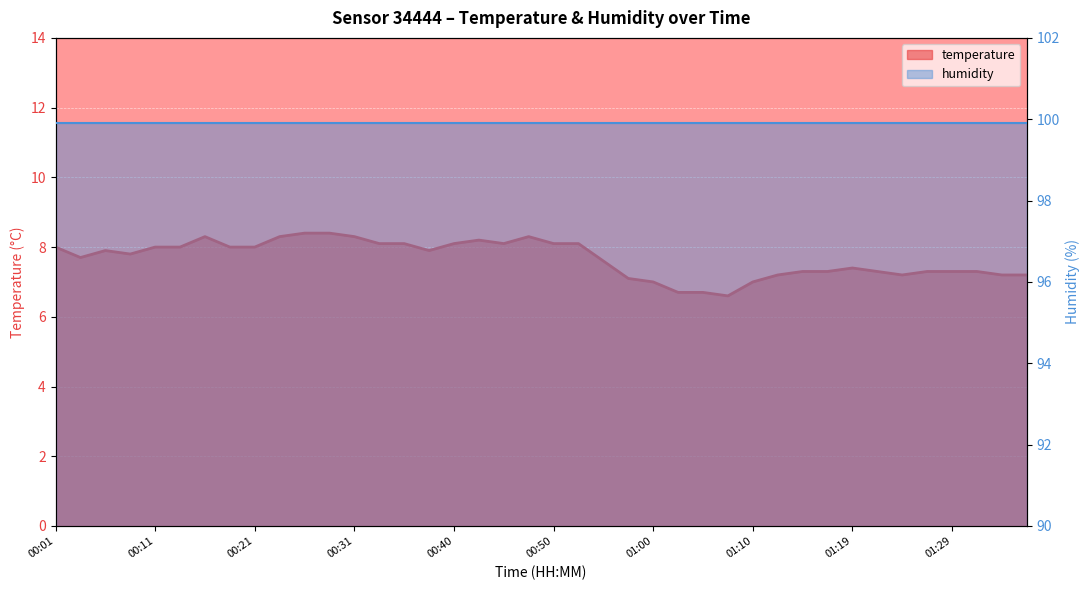

Reading left to right, list all the values displayed in this chart.

00:01=8.0	00:04=7.7	00:06=7.9	00:09=7.8	00:11=8.0	00:14=8.0	00:16=8.3	00:18=8.0	00:21=8.0	00:23=8.3	00:26=8.4	00:28=8.4	00:31=8.3	00:33=8.1	00:36=8.1	00:38=7.9	00:40=8.1	00:43=8.2	00:45=8.1	00:48=8.3	00:50=8.1	00:53=8.1	00:55=7.6	00:57=7.1	01:00=7.0	01:02=6.7	01:05=6.7	01:07=6.6	01:10=7.0	01:12=7.2	01:15=7.3	01:17=7.3	01:19=7.4	01:22=7.3	01:24=7.2	01:27=7.3	01:29=7.3	01:32=7.3	01:34=7.2	01:36=7.2